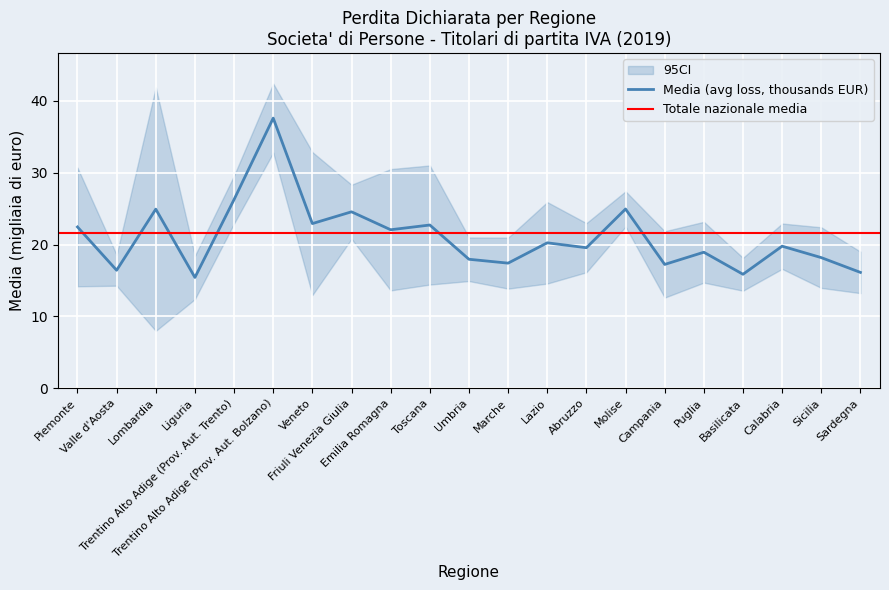

The value at Basilicata is 15.9. True or false?

True